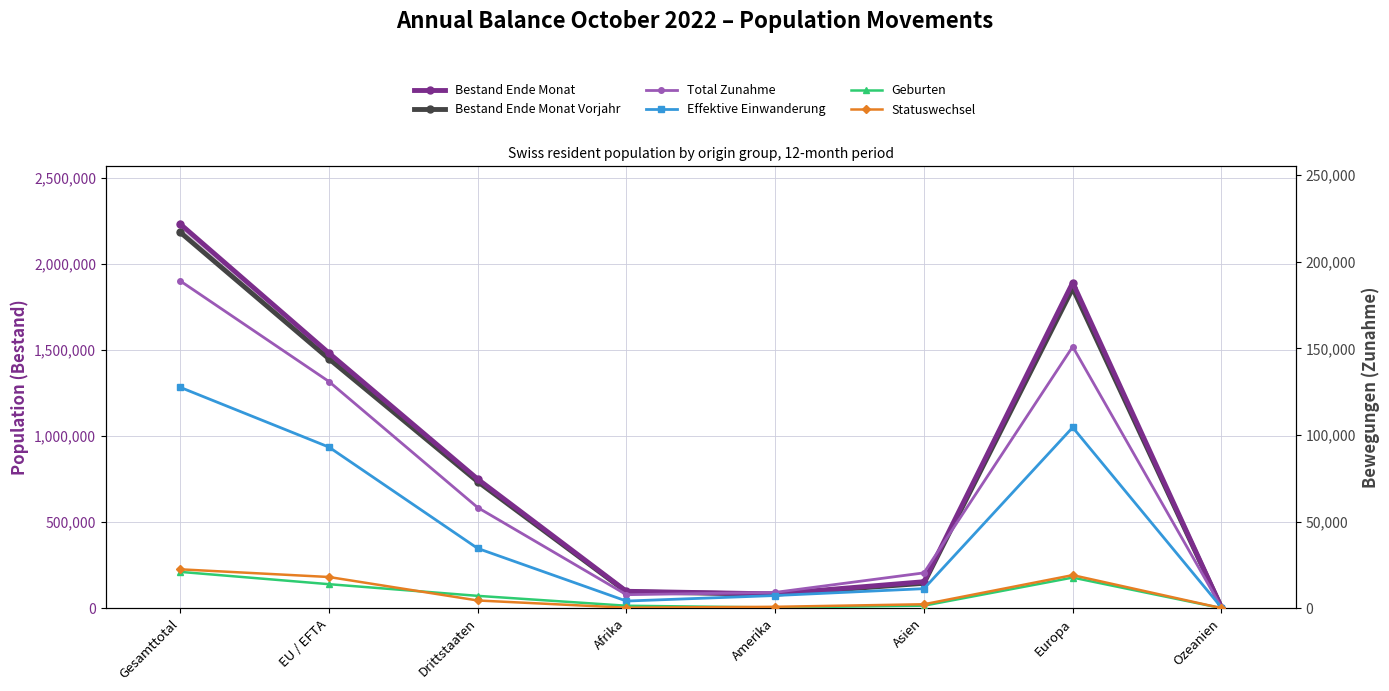

Between Drittstaaten and Asien, which series saw the biggest shift?

Bestand Ende Monat